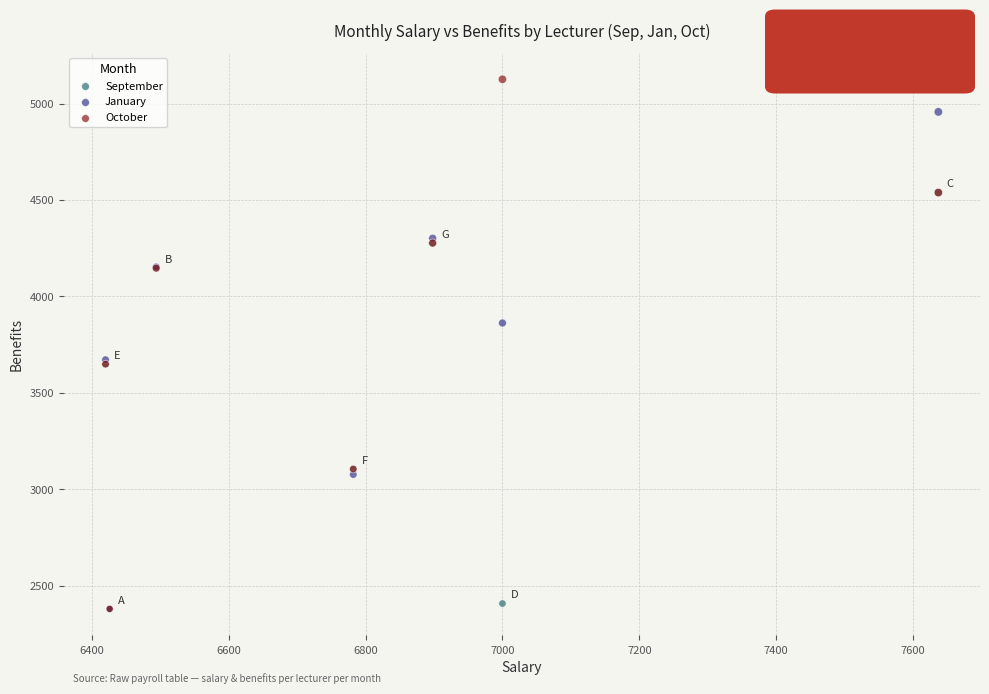

What are all the series names shown in the legend?

September, January, October